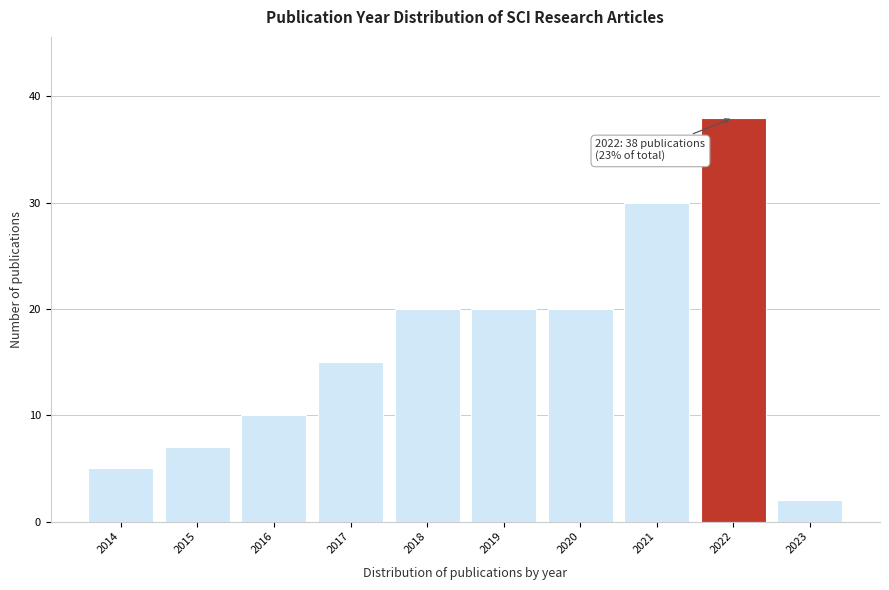

Reading left to right, extract all data points from this chart.

5	7	10	15	20	20	20	30	38	2